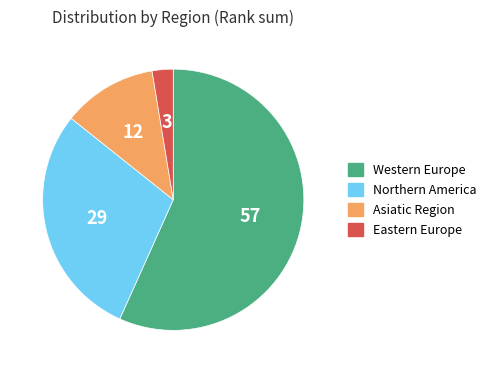

Is there a majority slice in this chart?

Yes